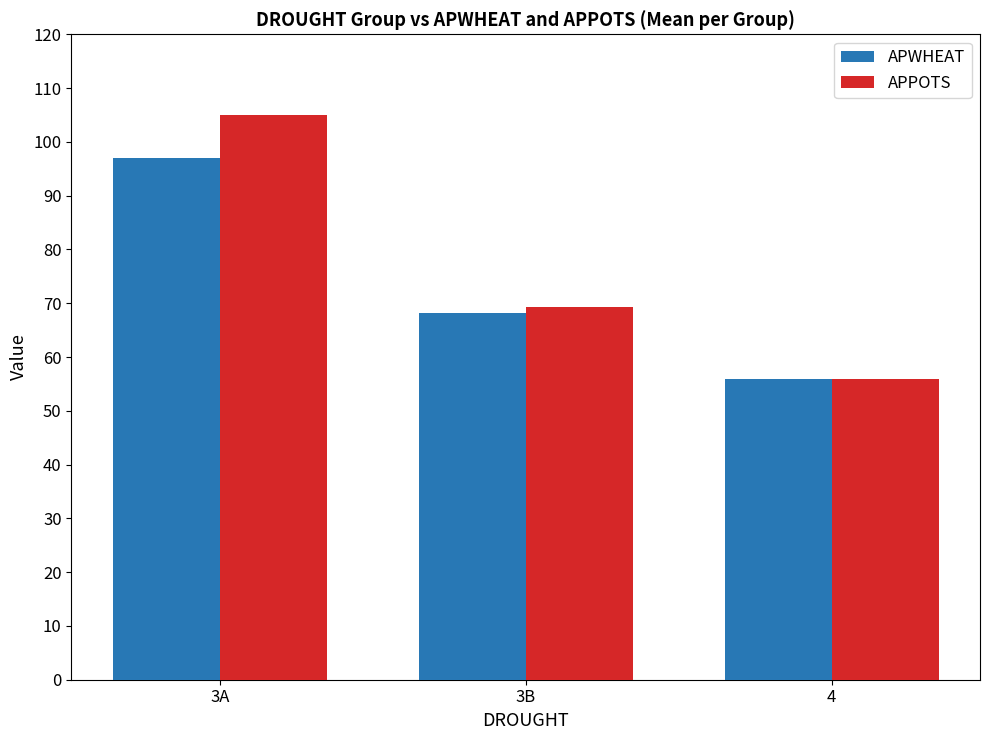

What is the sum of the APPOTS values at 3A and 4?

161.0